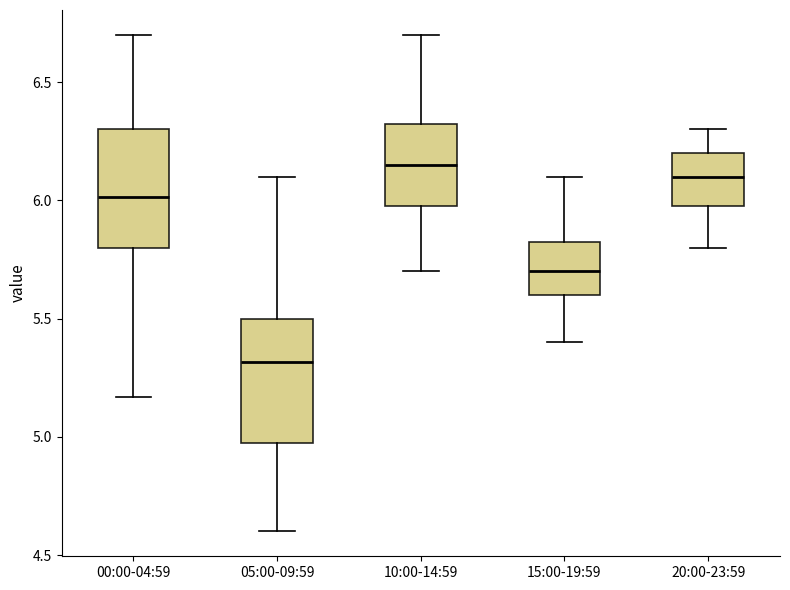

Where does the median line of the box for 20:00-23:59 sit on the y-axis? The values are not printed on the chart, so give them approximately, as read against the axis.

6.10